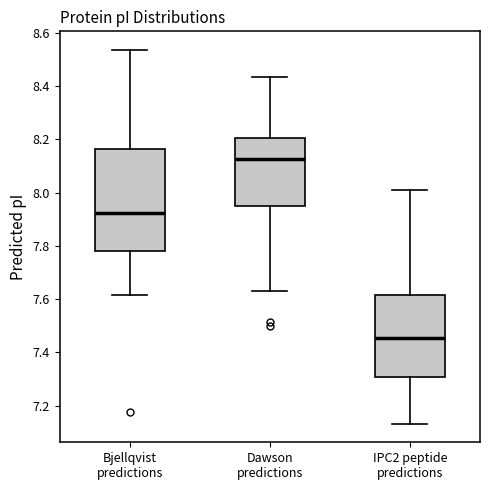

Which box is the tallest, from its lower edge to its upper edge?

Bjellqvist predictions